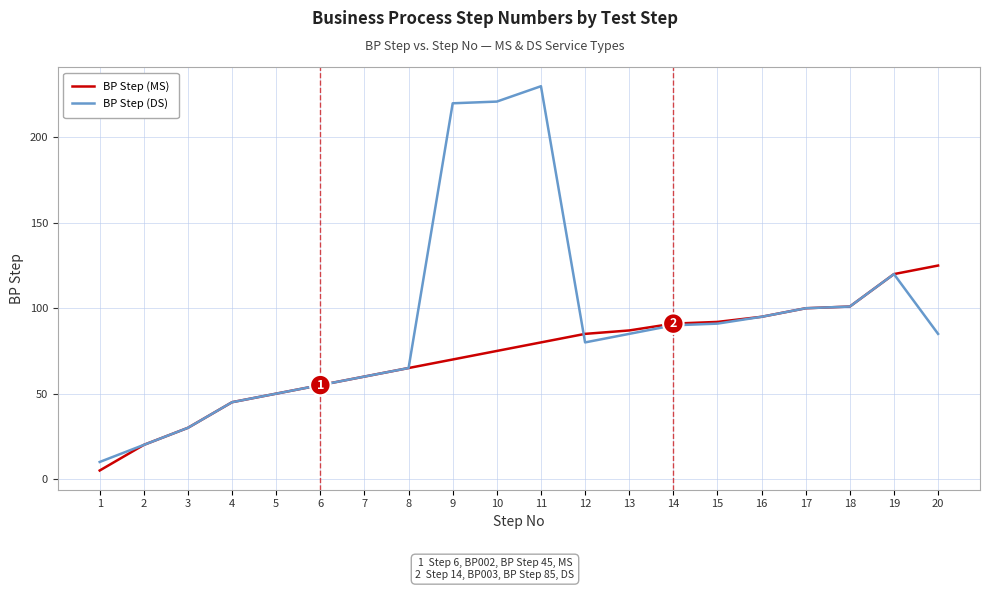

Which series has the widest spread of values?

BP Step (DS)